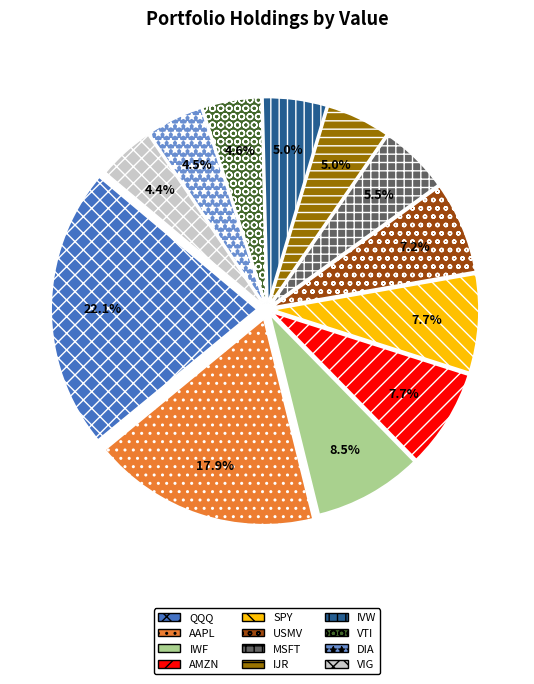

Is there a majority slice in this chart?

No